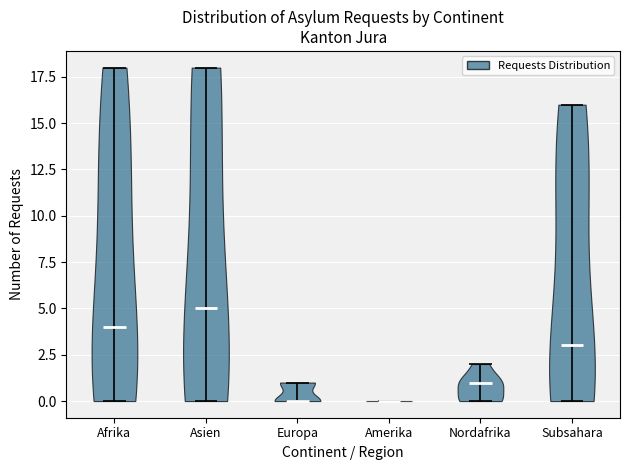

Reading left to right, read every violin against the y-axis: where its median line is, and the lowest and highest points it reaches. The values are not printed on the chart, so give them approximately, as read against the axis.

Afrika: median line 4, lowest point 0, highest point 18
Asien: median line 5, lowest point 0, highest point 18
Europa: median line 0, lowest point 0, highest point 1
Amerika: median line 0, lowest point 0, highest point 0
Nordafrika: median line 1, lowest point 0, highest point 2
Subsahara: median line 3, lowest point 0, highest point 16